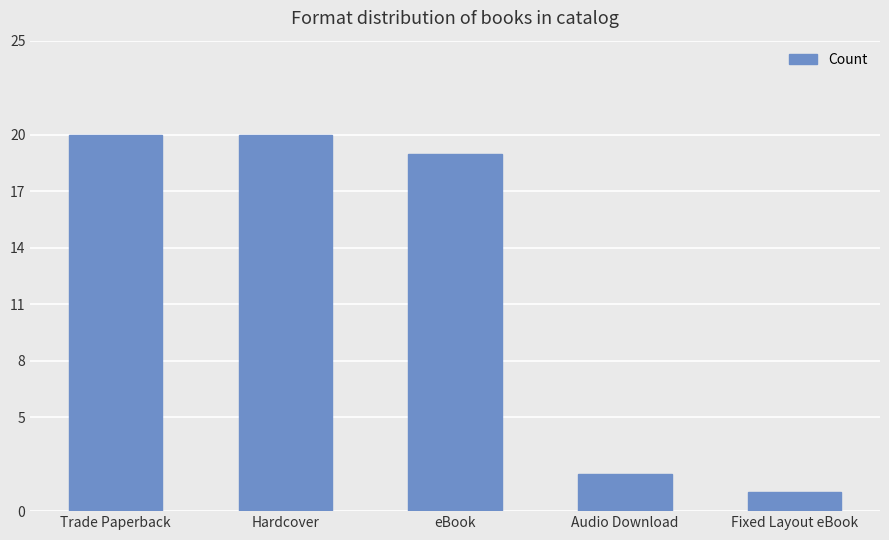

Which has a higher value, Hardcover or Audio Download?

Hardcover